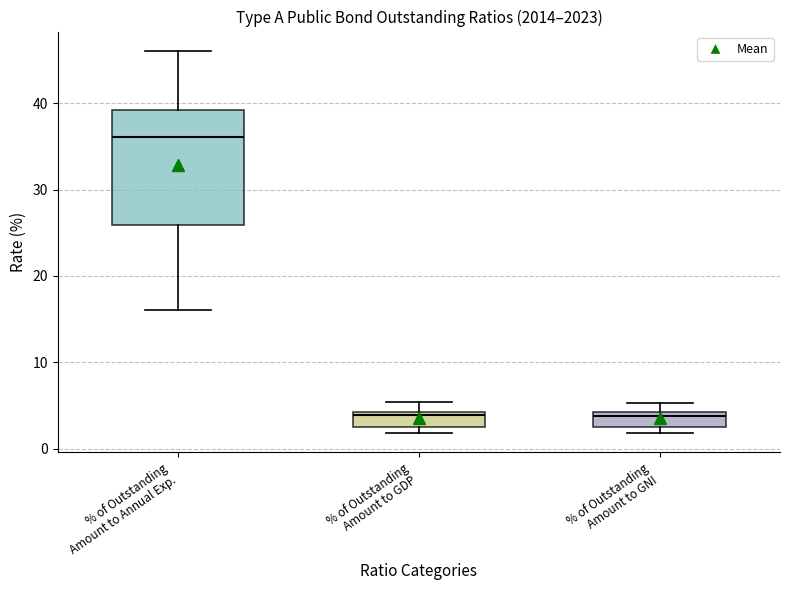

Reading left to right, read every box against the y-axis: the position of its median line, the range the box covers, and the ends of its whiskers. The values are not printed on the chart, so give them approximately, as read against the axis.

% of Outstanding Amount to Annual Exp.: median 36, box 26 to 39, whiskers 16 to 46
% of Outstanding Amount to GDP: median 4 (just below the box's upper edge), box 3 to 4, whiskers 2 to 5
% of Outstanding Amount to GNI: median 4 (just below the box's upper edge), box 3 to 4, whiskers 2 to 5